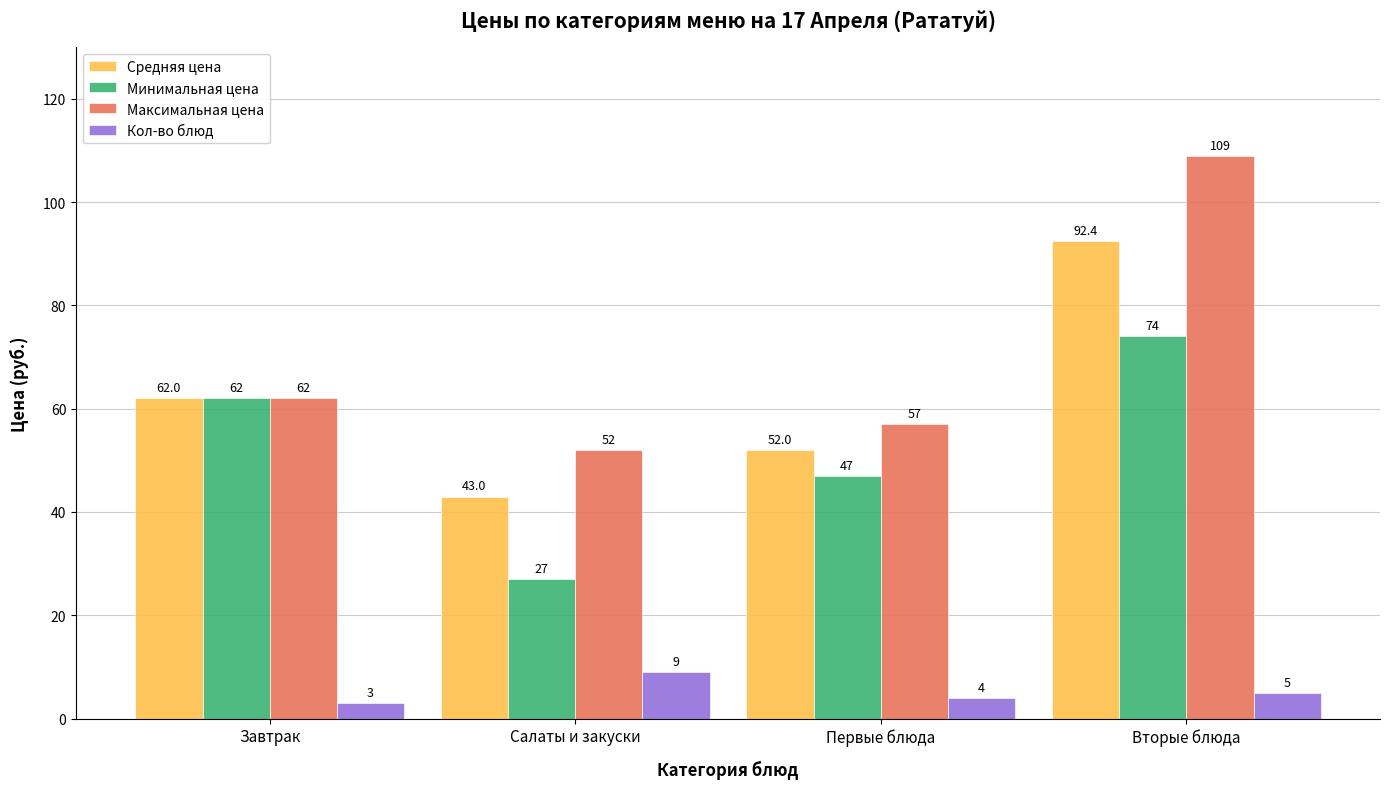

Reading left to right, transcribe all the data shown in this chart.

Средняя цена: 62.0	43.0	52.0	92.4
Минимальная цена: 62.0	27.0	47.0	74.0
Максимальная цена: 62.0	52.0	57.0	109.0
Кол-во блюд: 3.0	9.0	4.0	5.0